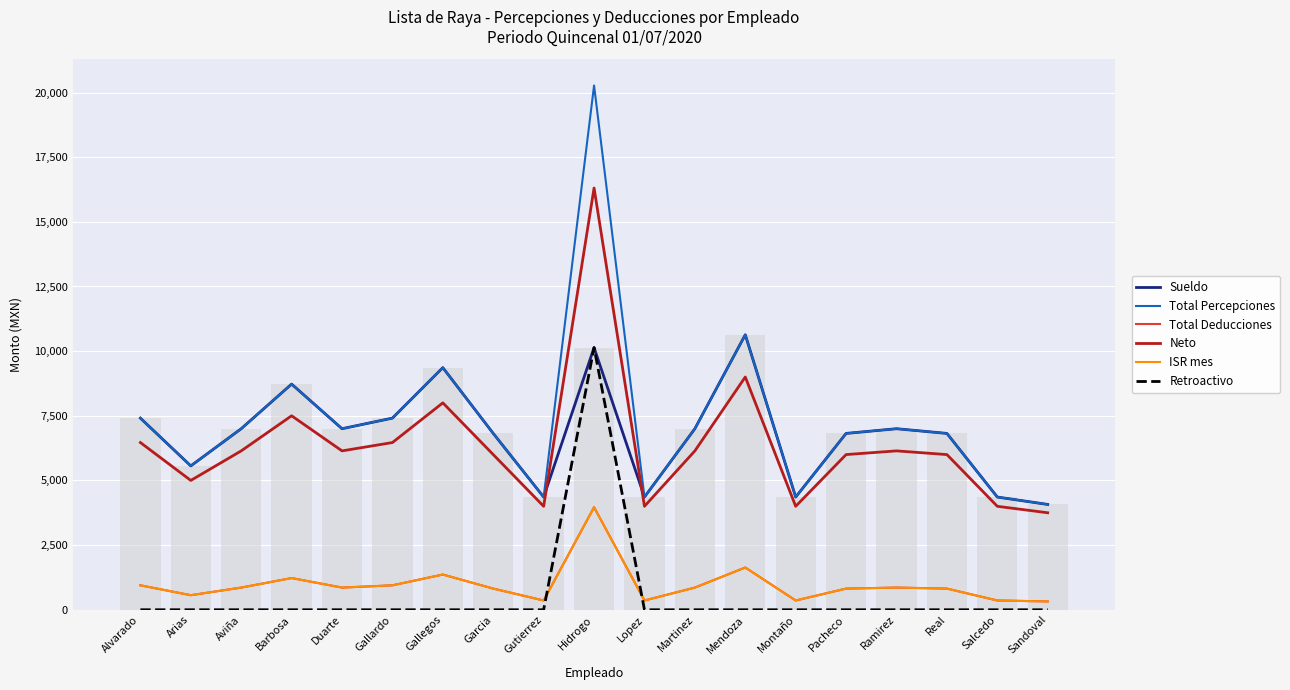

What is the sum of the Neto values at Gutierrez and Ramirez?

10142.9